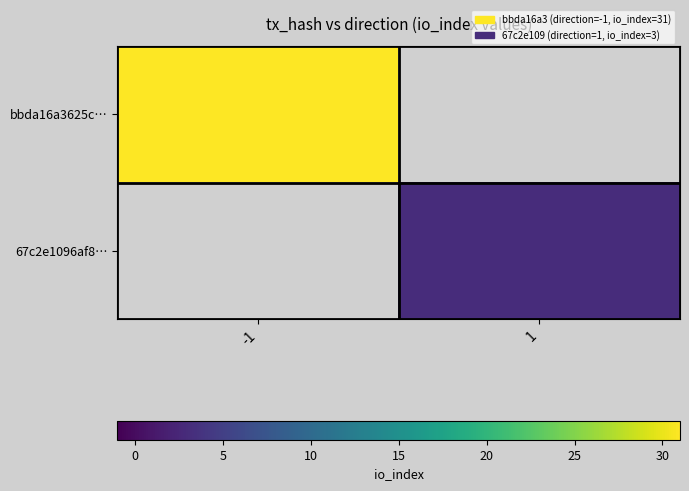

List the labels in order of bbda16a3625c… value, smallest first.

-1, 1